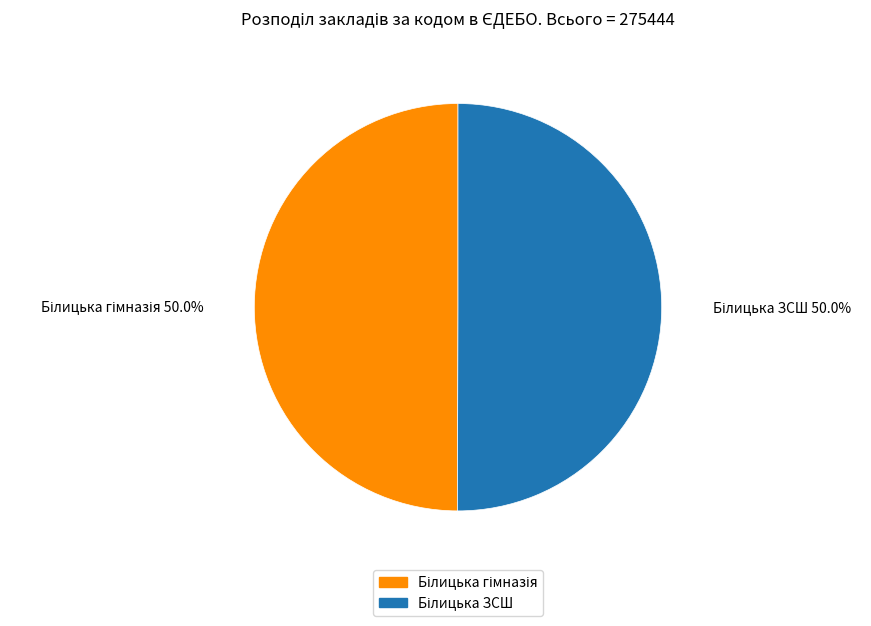

Approximately how many times larger is the value at Білицька гімназія compared to Білицька ЗСШ?

1.0